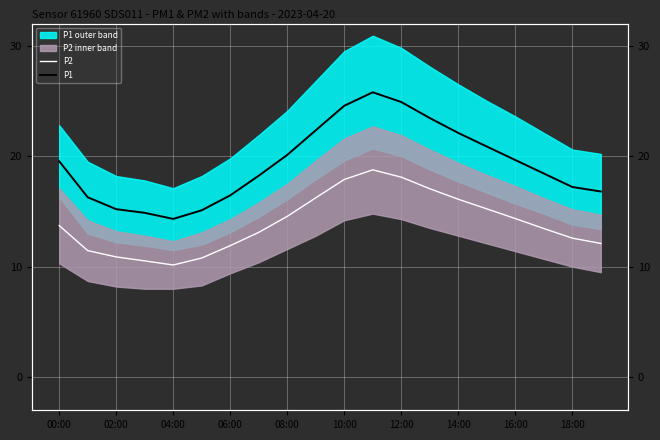

How many lines are shown in the chart?

2